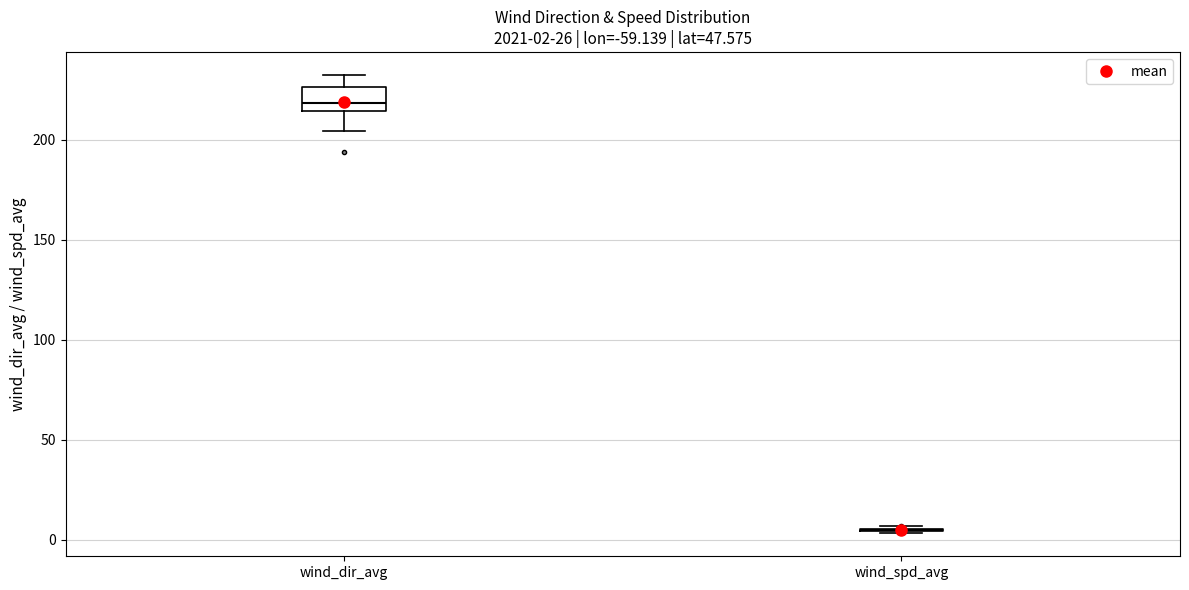

Comparing the boxes themselves (not the whiskers), which one is the tallest?

wind_dir_avg